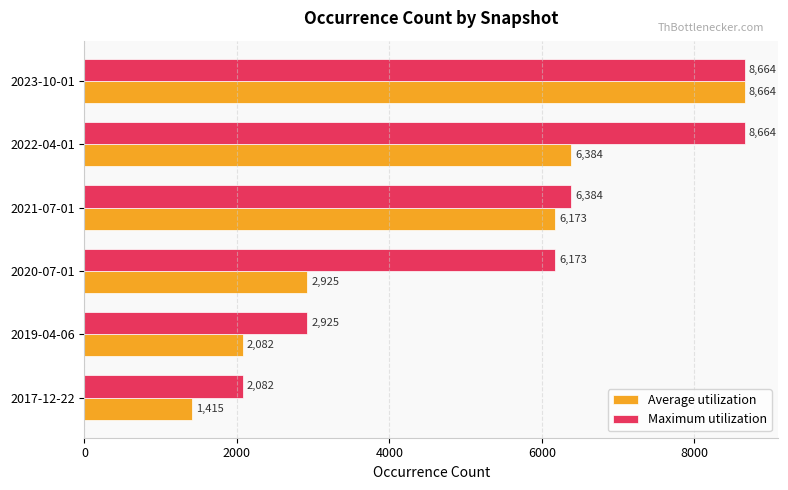

Which series has the widest spread of values?

Average utilization